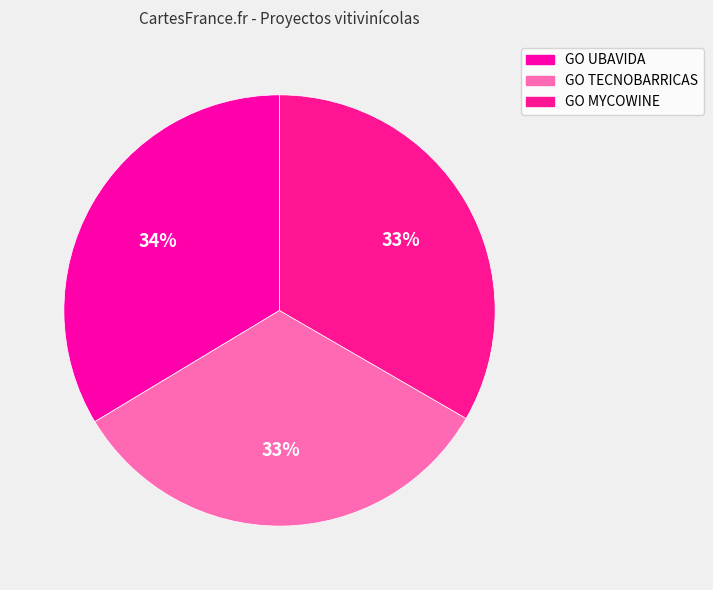

To the nearest percent, what percentage of the pie is GO UBAVIDA?

34%